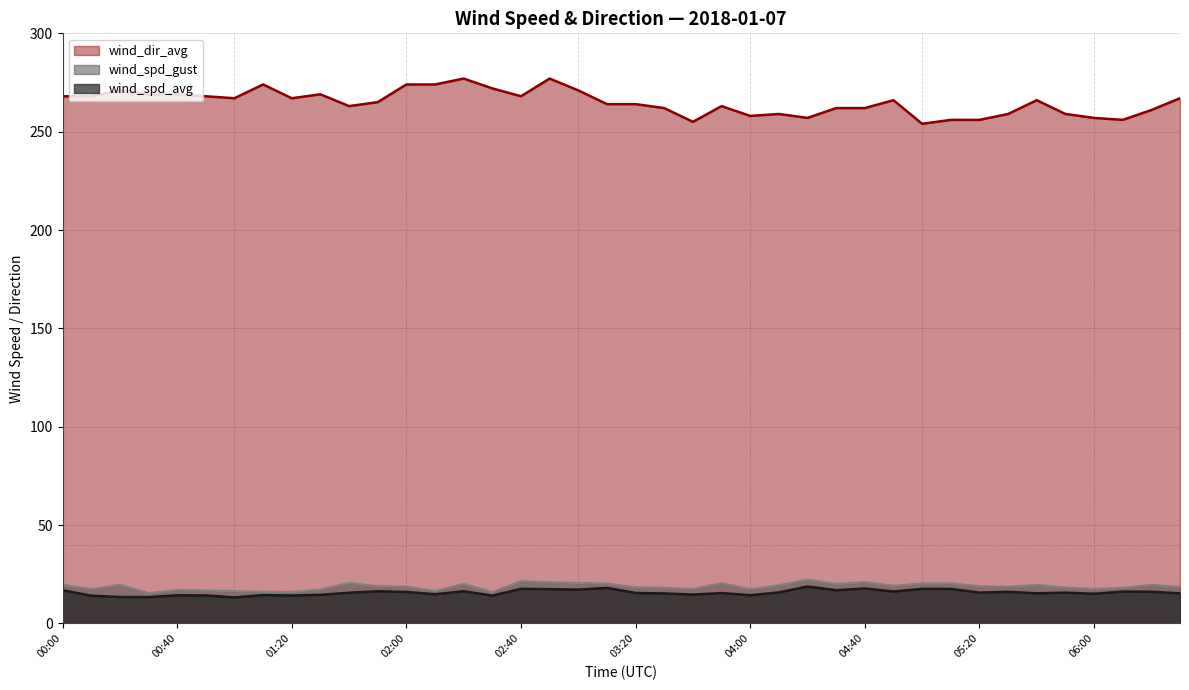

Rank the categories by wind_spd_gust value from lowest to highest.

00:30, 02:30, 01:20, 01:10, 02:10, 01:00, 00:50, 00:40, 01:30, 04:00, 00:10, 03:40, 06:00, 06:10, 03:30, 05:50, 03:20, 06:30, 05:30, 02:00, 01:50, 05:20, 04:50, 04:10, 05:40, 06:20, 00:20, 00:00, 02:20, 04:30, 03:10, 05:00, 05:10, 03:50, 01:40, 03:00, 02:50, 04:40, 02:40, 04:20